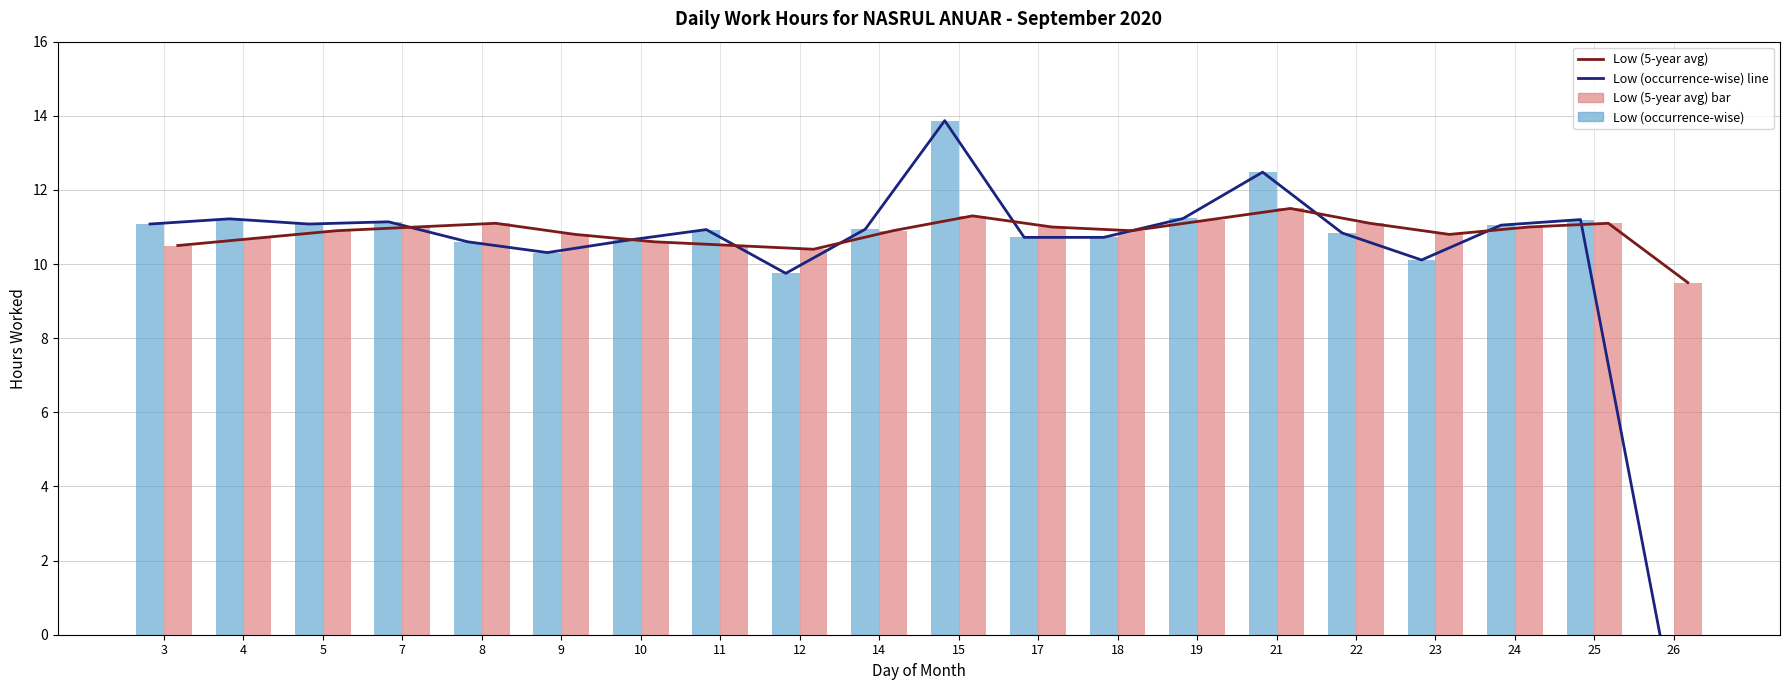

What is the approximate value of Low (occurrence-wise) line at 12?

9.8